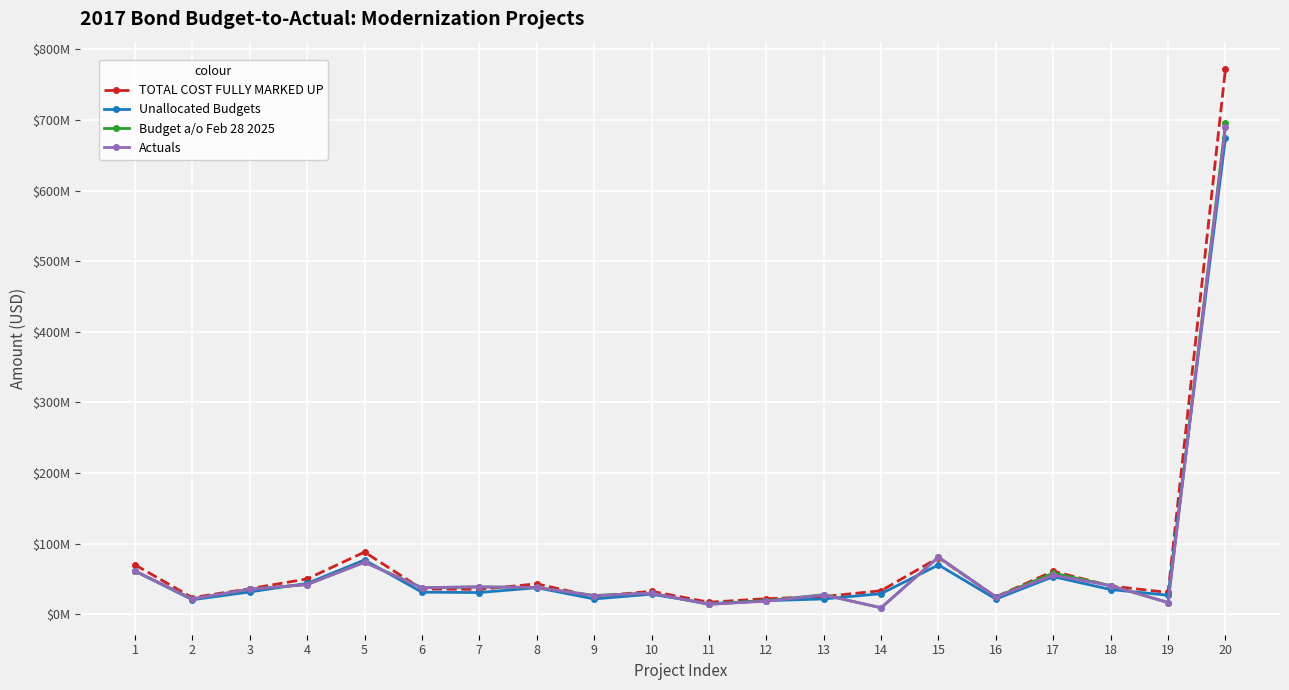

Which series has the largest range (max minus min)?

TOTAL COST FULLY MARKED UP